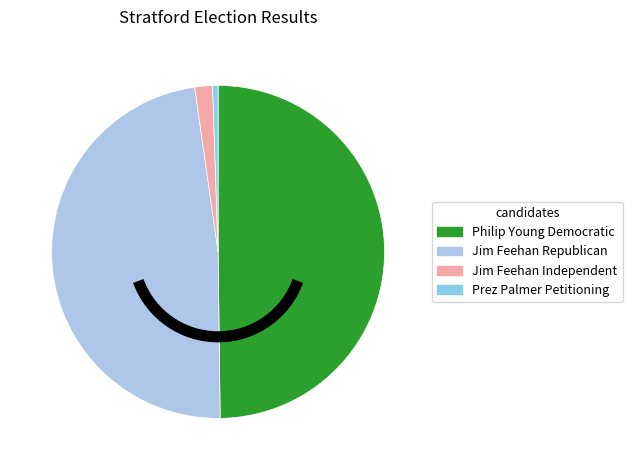

Which category has the smallest portion of the pie?

Prez Palmer Petitioning